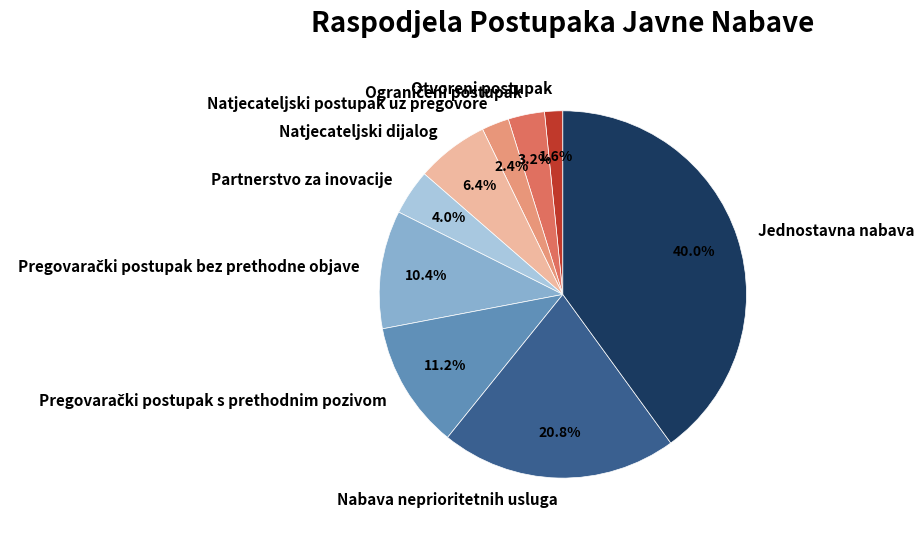

Is it true that Natjecateljski dijalog is 6% of the pie?

True